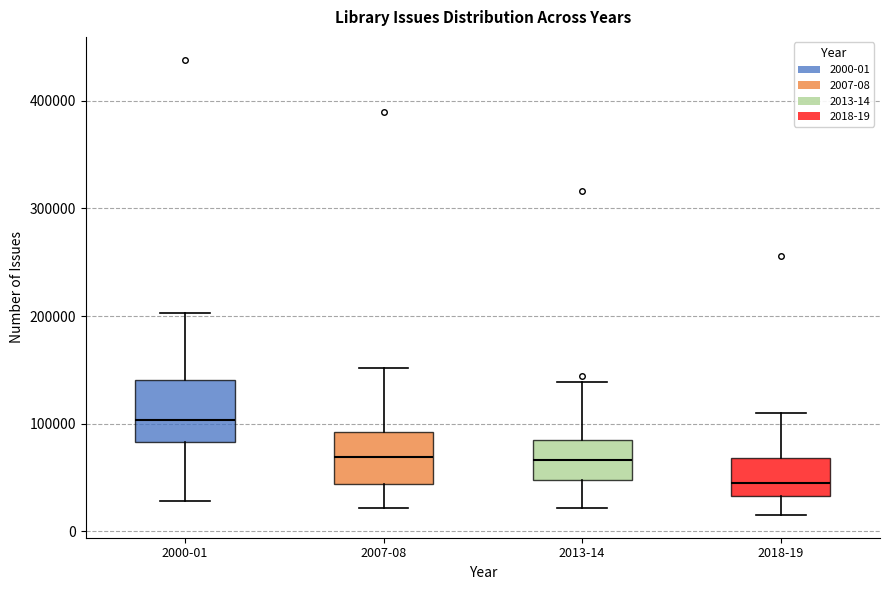

Which box has the lowest median line?

2018-19